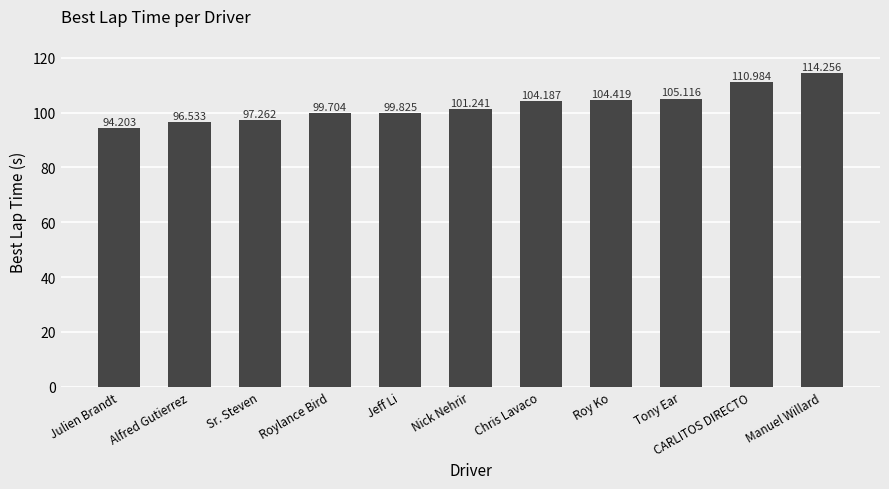

List the labels in order of value, smallest first.

Julien Brandt, Alfred Gutierrez, Sr. Steven, Roylance Bird, Jeff Li, Nick Nehrir, Chris Lavaco, Roy Ko, Tony Ear, CARLITOS DIRECTO, Manuel Willard